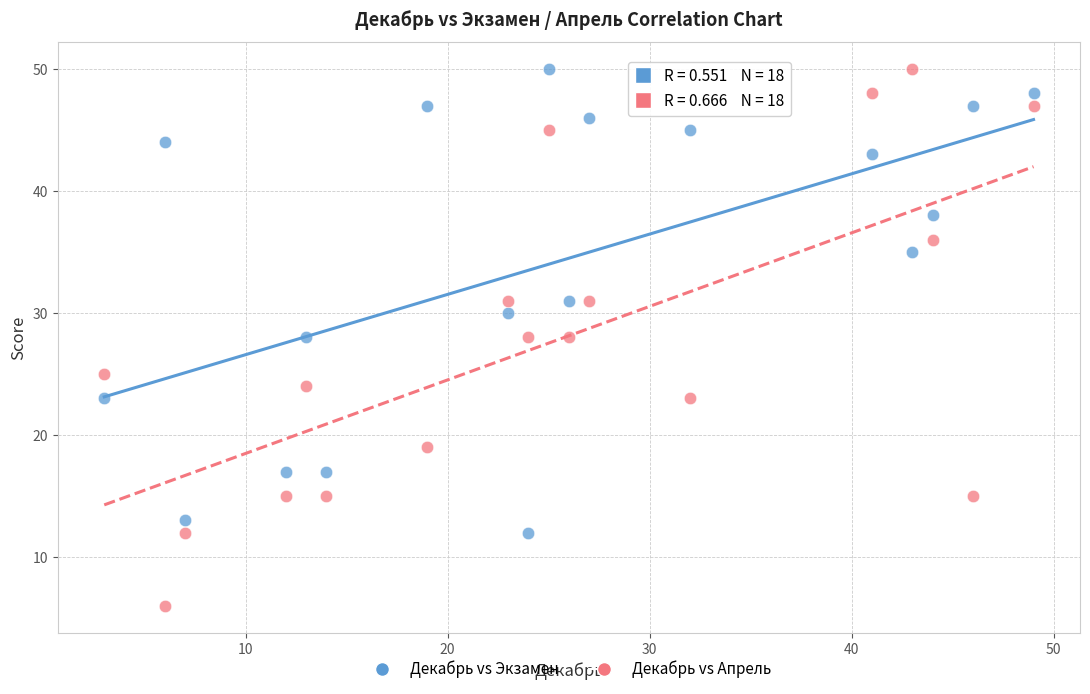

Across all data points, what is the range of Y values (max minus min)?

44